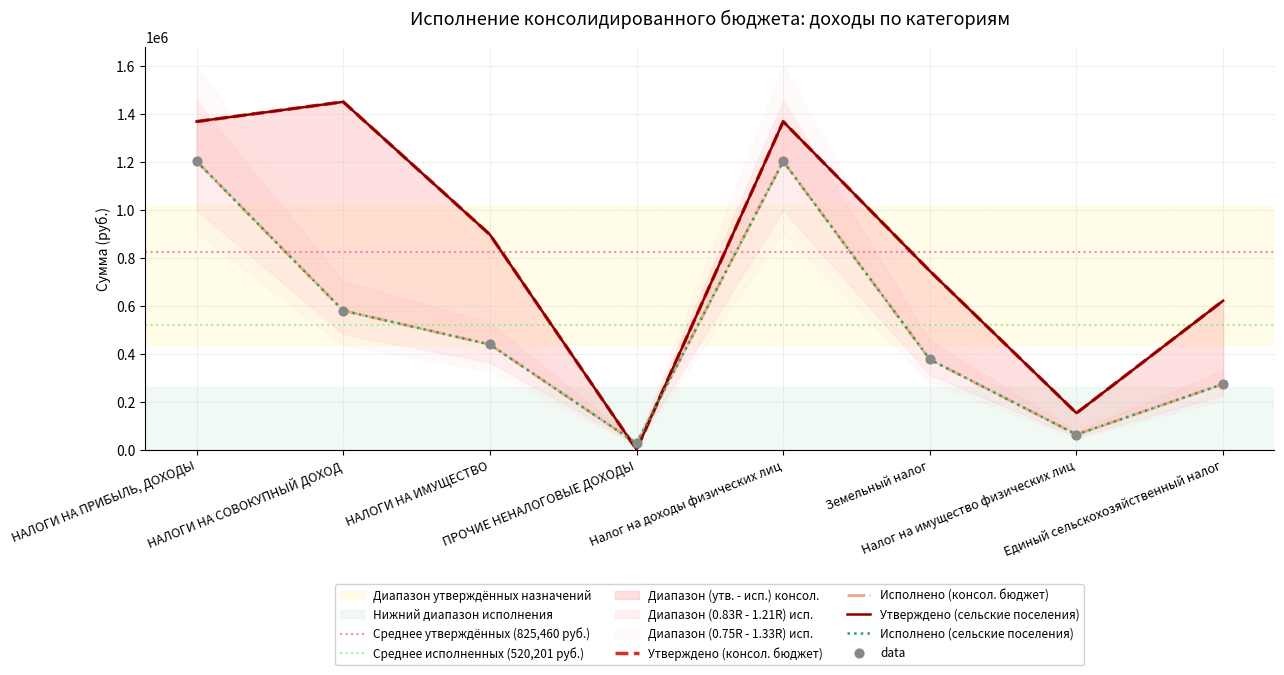

What are all the series names shown in the legend?

Утверждено (консол. бюджет), Исполнено (консол. бюджет), Утверждено (сельские поселения), Исполнено (сельские поселения)